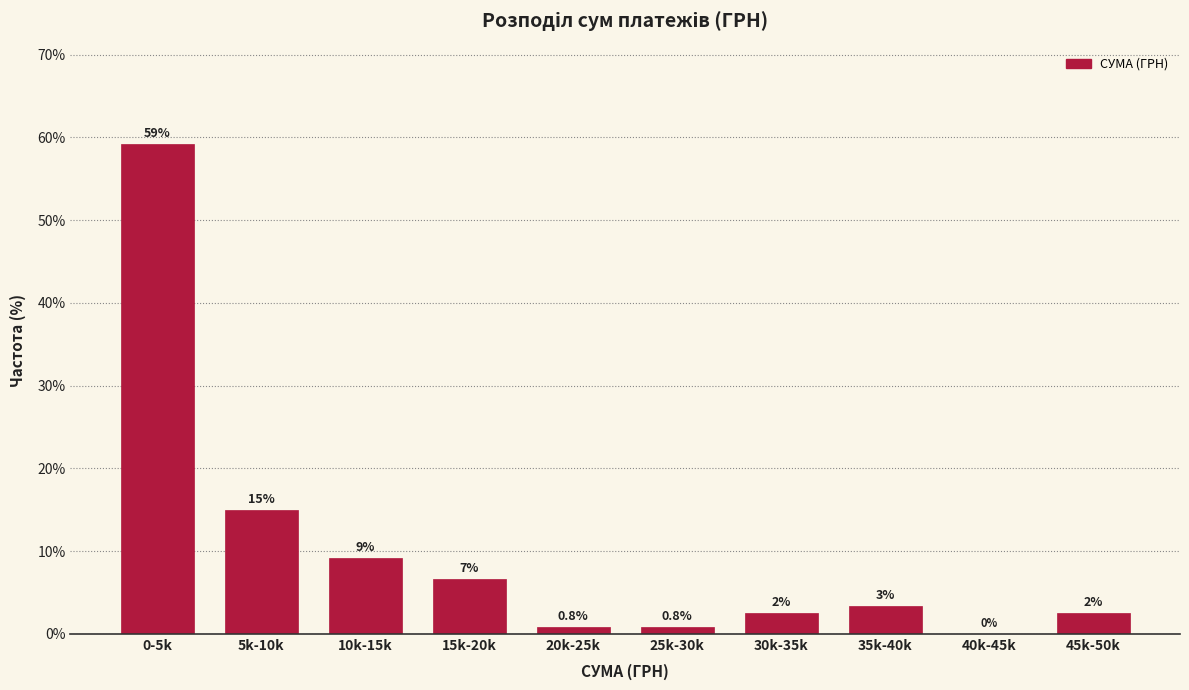

Which has a higher value, 20k-25k or 30k-35k?

30k-35k